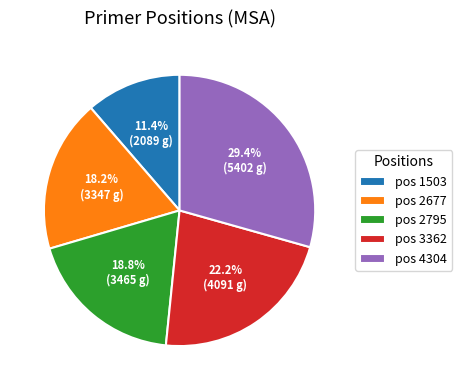

How many slices are in this pie chart?

5